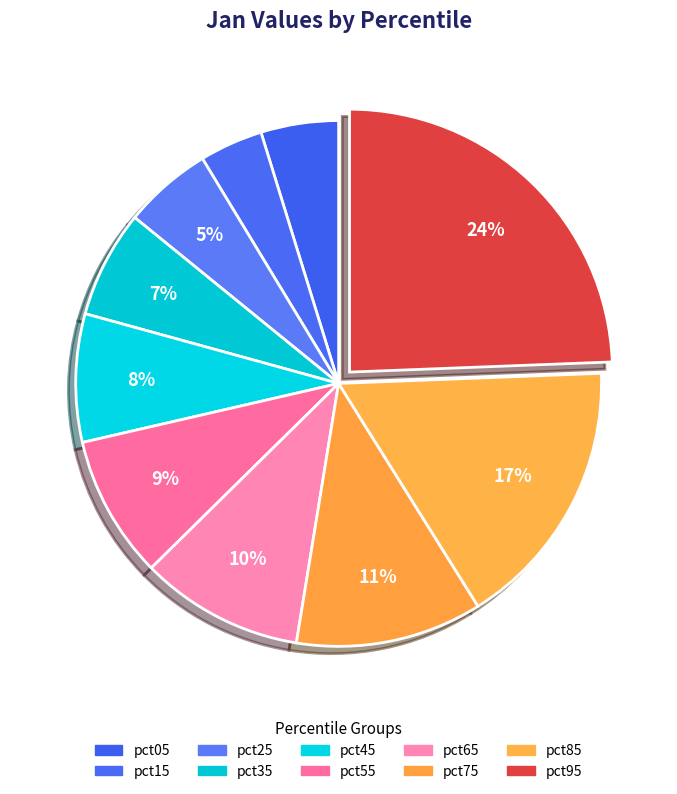

Which category has the biggest portion of the pie?

pct95